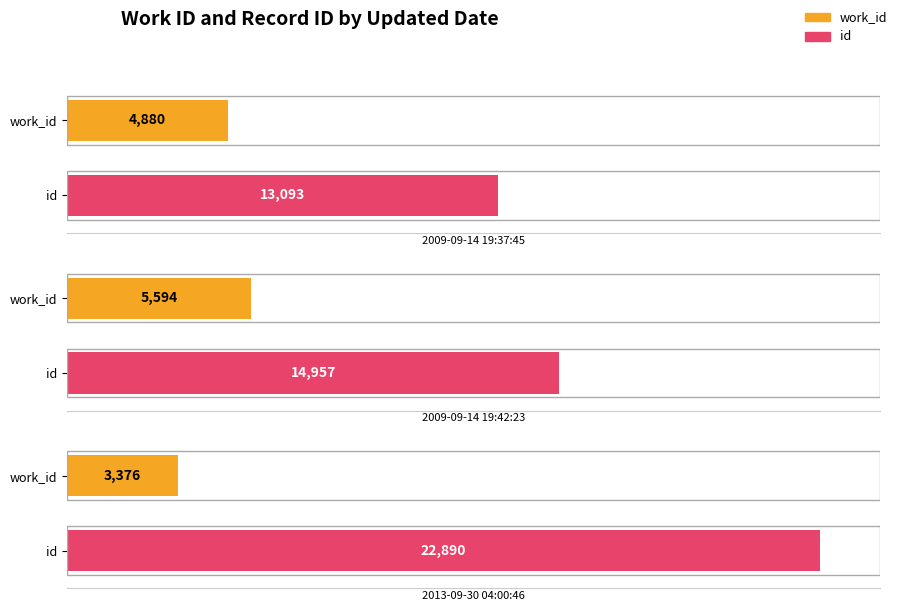

Which category has the highest value in the id series?

2013-09-30 04:00:46